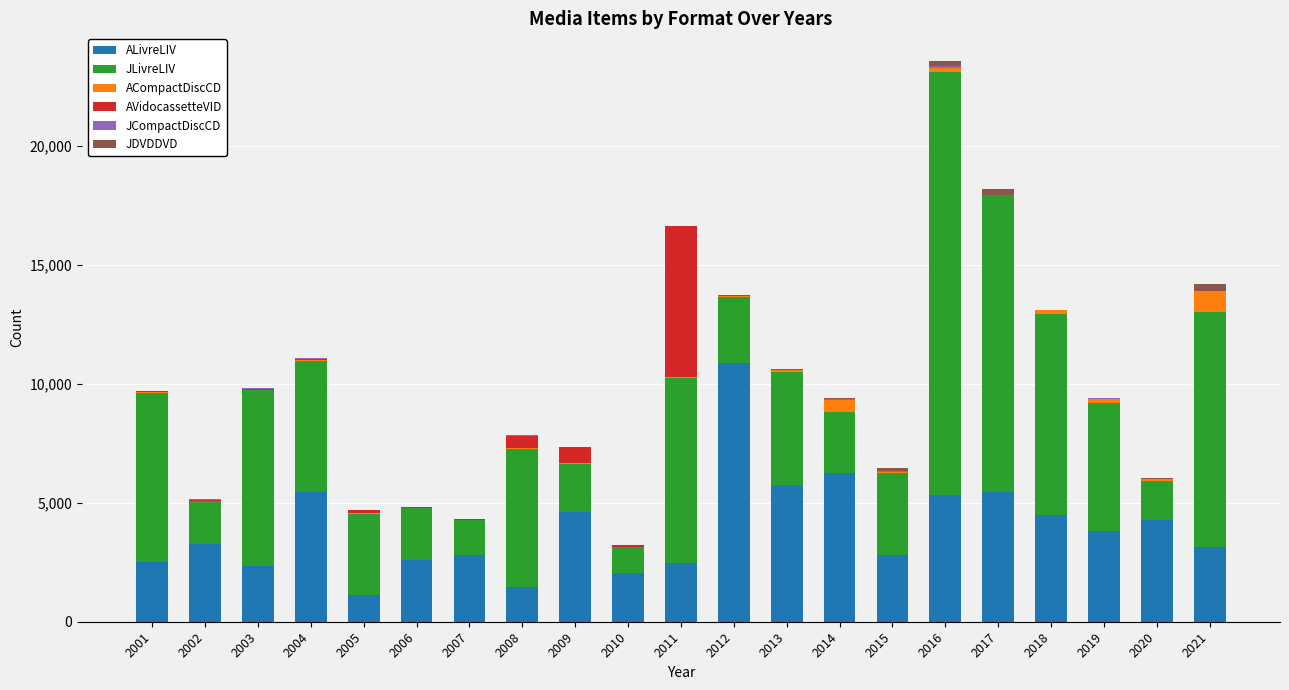

Which category has the highest value in the ALivreLIV series?

2012